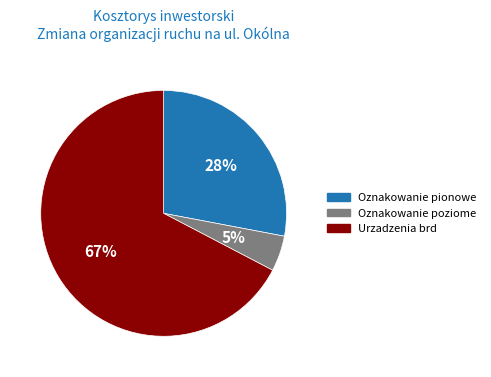

To the nearest percent, what is the combined percentage of Urzadzenia brd and Oznakowanie pionowe?

95%